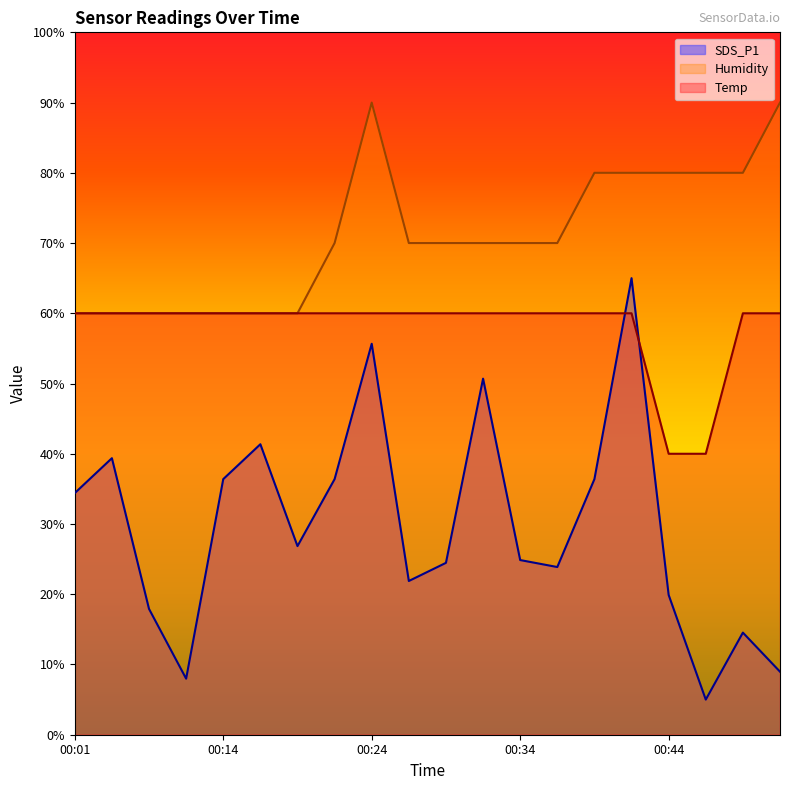

What is the average value of the Temp series?

58.0